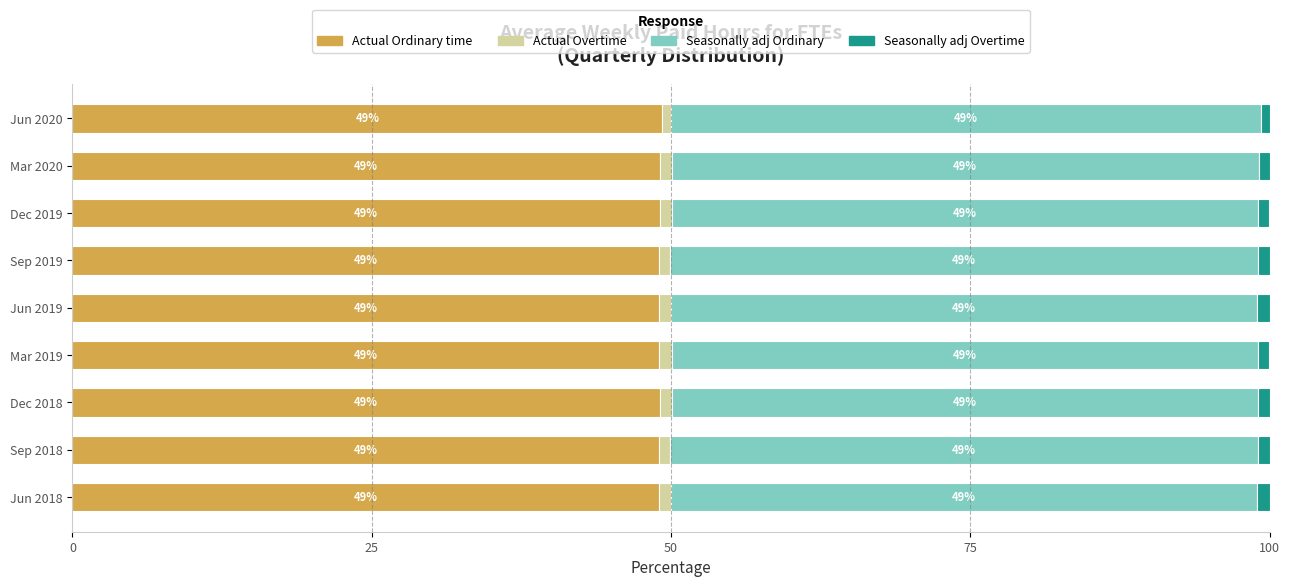

What is the average value of the Actual Ordinary time series?

49.0